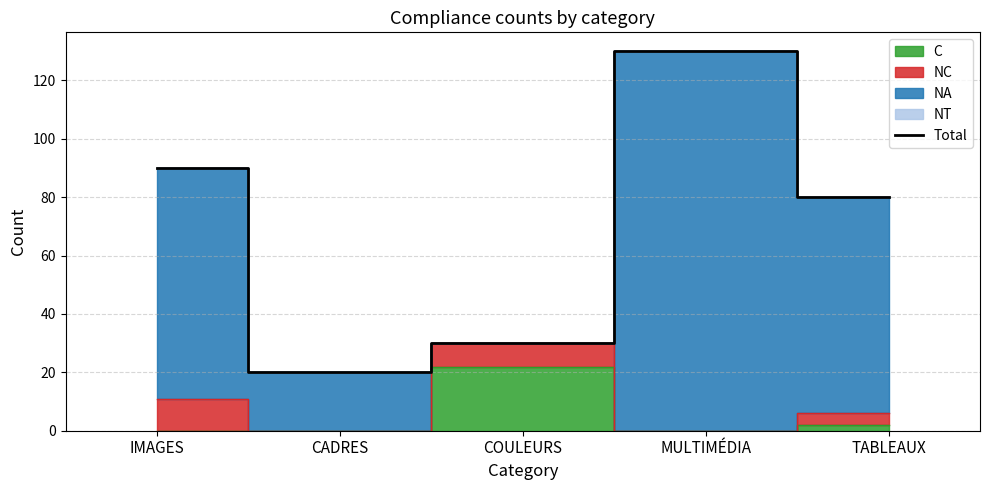

True or false: the data shows 51 at COULEURS.

False